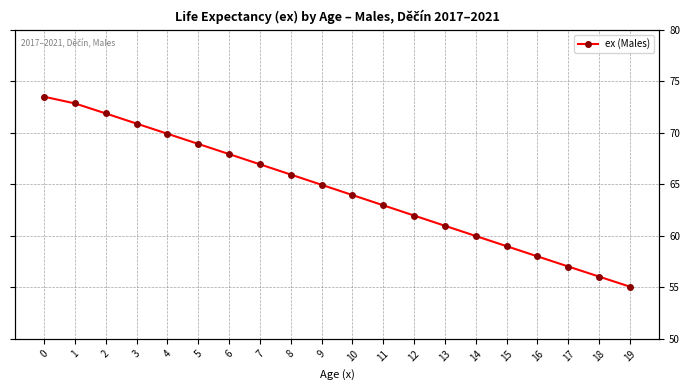

Reading right to left, extract all data points from this chart.

55.1	56.0	57.0	58.0	59.0	60.0	61.0	62.0	63.0	64.0	65.0	65.9	66.9	67.9	68.9	69.9	70.9	71.9	72.9	73.5